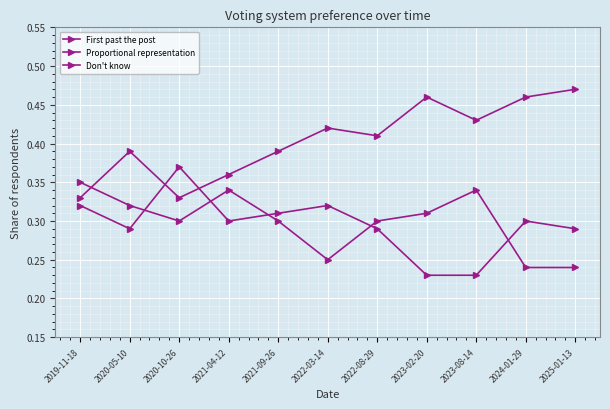

How many lines are shown in the chart?

3